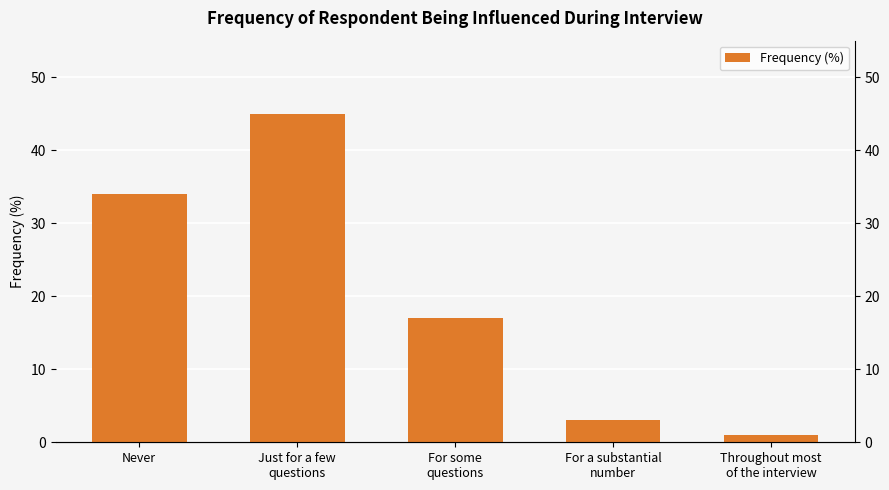

What is the average value?

20